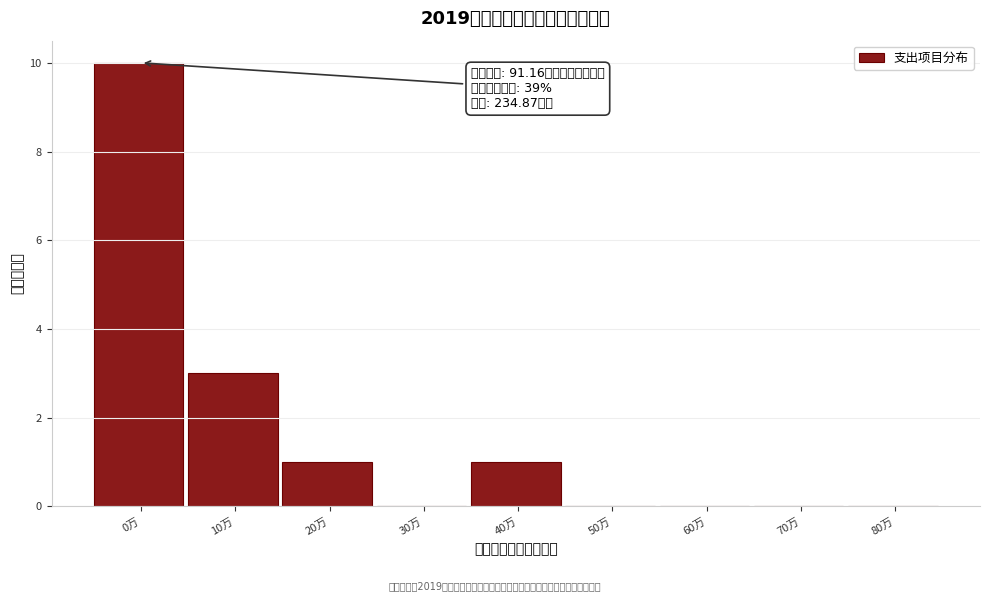

Reading left to right, what are all the values shown in this chart?

0万=10	10万=3	20万=1	30万=0	40万=1	50万=0	60万=0	70万=0	80万=0